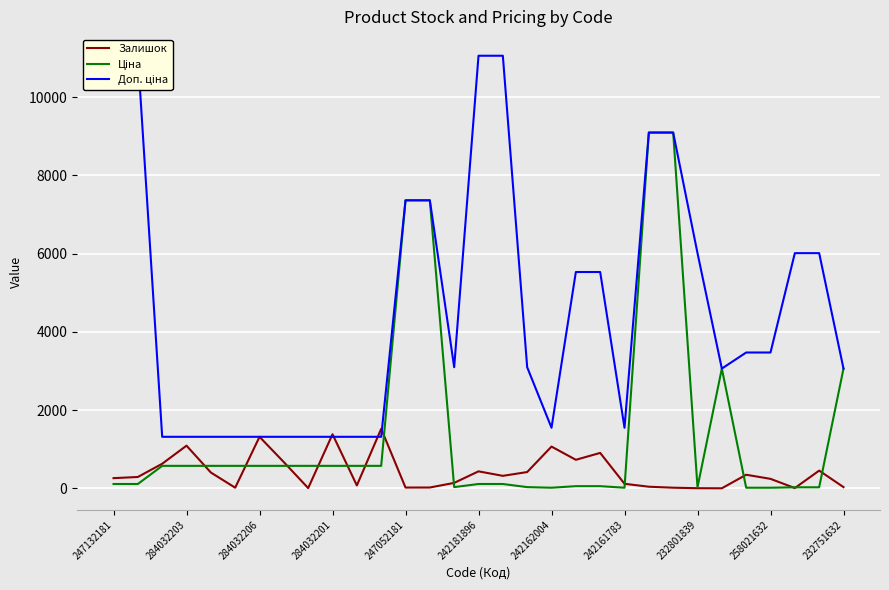

After their last crossing, which series has the higher values: Залишок or Ціна?

Ціна